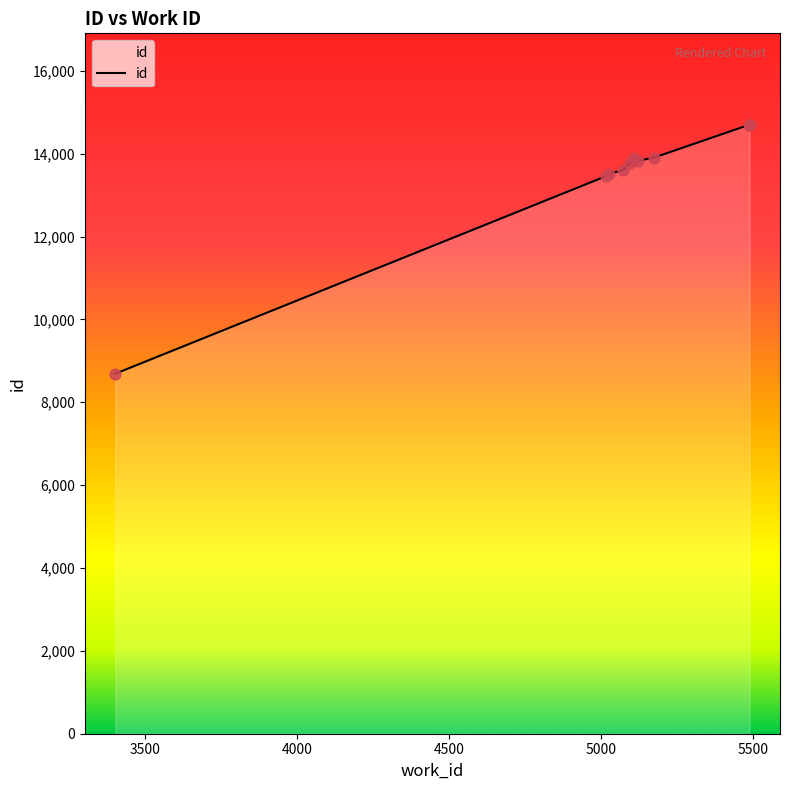

What is the smallest value displayed?

8689